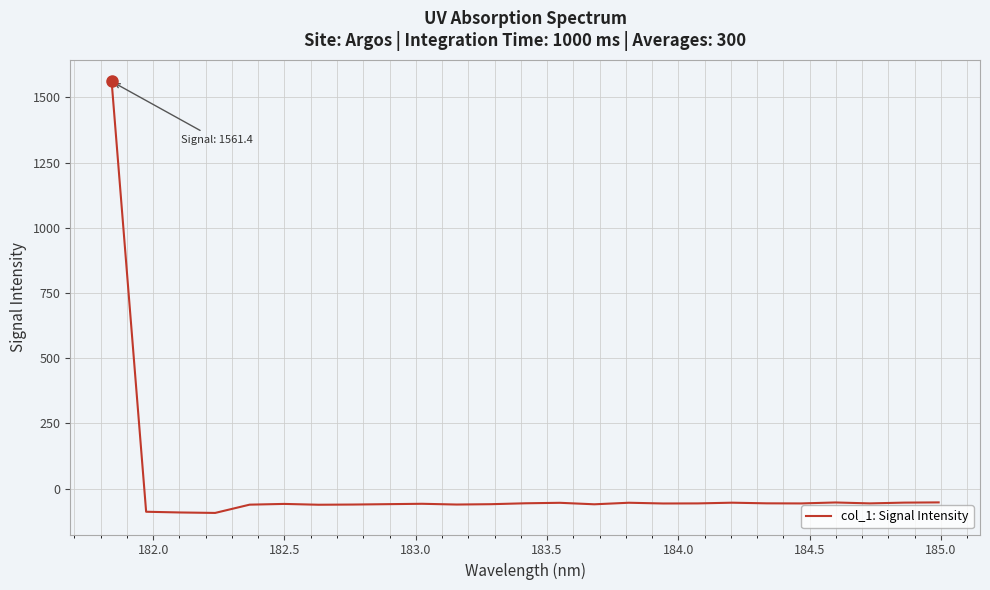

What is the difference between the maximum and minimum values?

1654.4